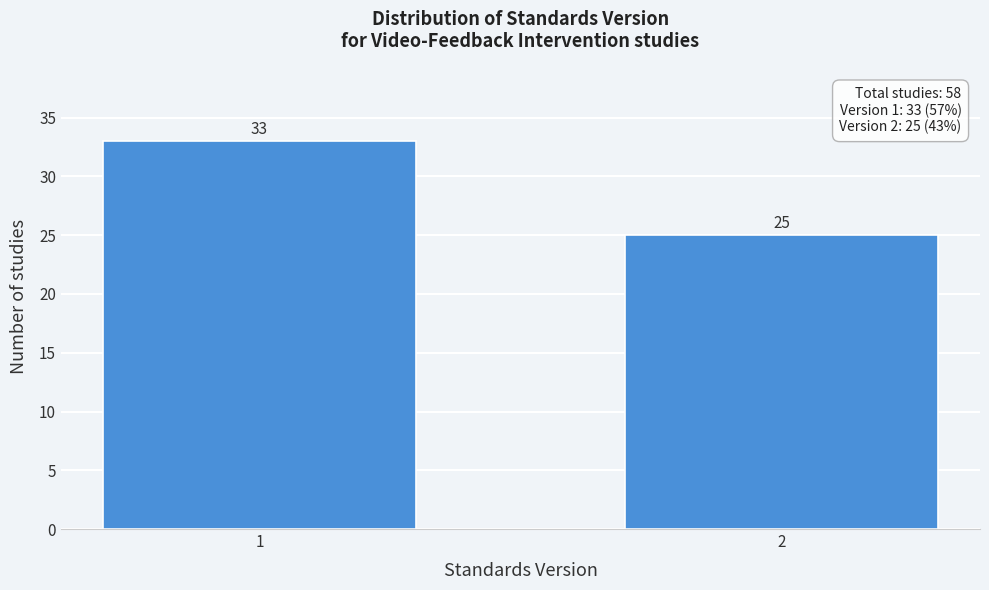

Reading left to right, what are all the values shown in this chart?

33	25